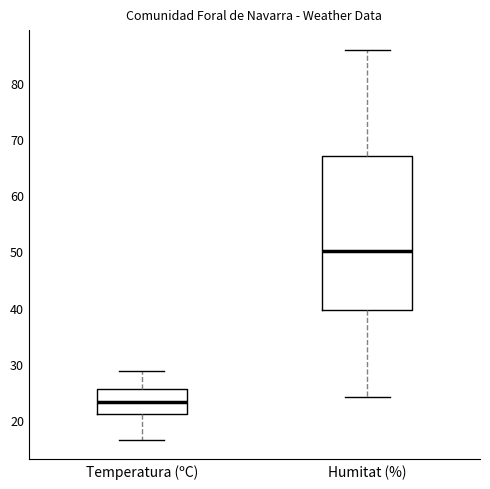

Where is the upper edge of the box for Humitat (%) on the y-axis? The values are not printed on the chart, so give them approximately, as read against the axis.

67